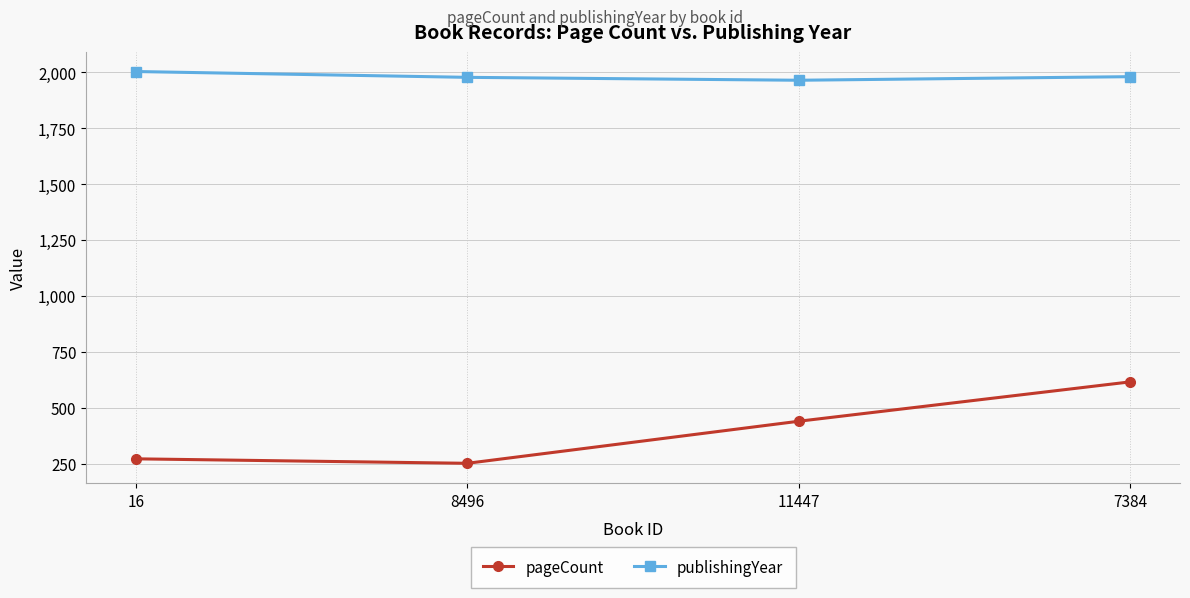

What is the difference between the second highest and second lowest values in the pageCount series?

168